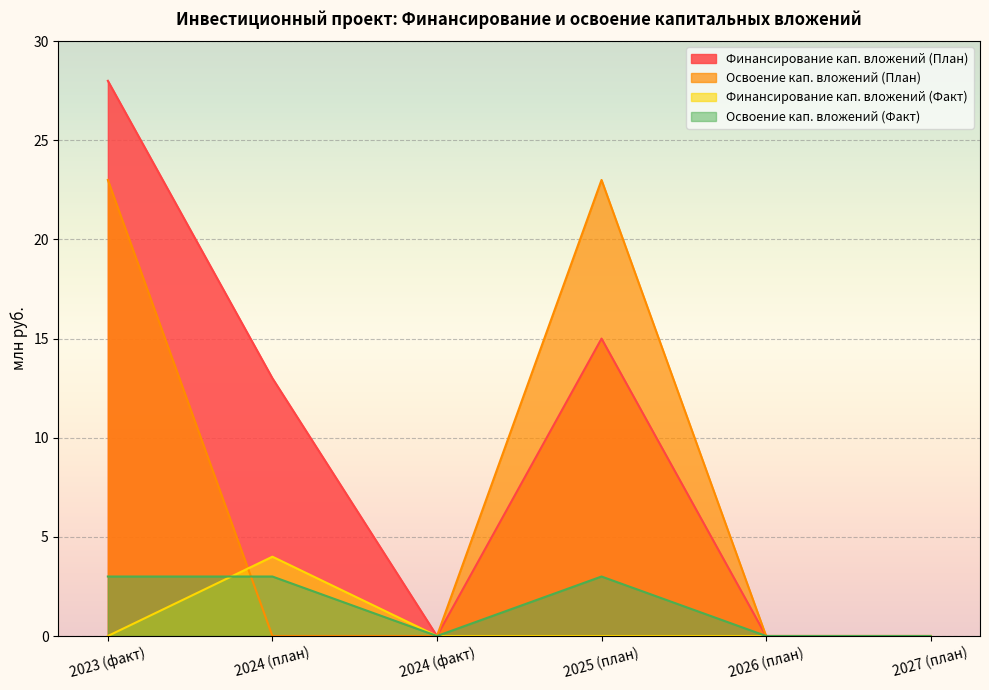

Reading left to right, list all the values displayed in this chart.

Финансирование кап. вложений (План): 2023 (факт)=28	2024 (план)=13	2024 (факт)=0	2025 (план)=15	2026 (план)=0	2027 (план)=0
Освоение кап. вложений (План): 2023 (факт)=23	2024 (план)=0	2024 (факт)=0	2025 (план)=23	2026 (план)=0	2027 (план)=0
Финансирование кап. вложений (Факт): 2023 (факт)=0	2024 (план)=4	2024 (факт)=0	2025 (план)=0	2026 (план)=0	2027 (план)=0
Освоение кап. вложений (Факт): 2023 (факт)=3	2024 (план)=3	2024 (факт)=0	2025 (план)=3	2026 (план)=0	2027 (план)=0